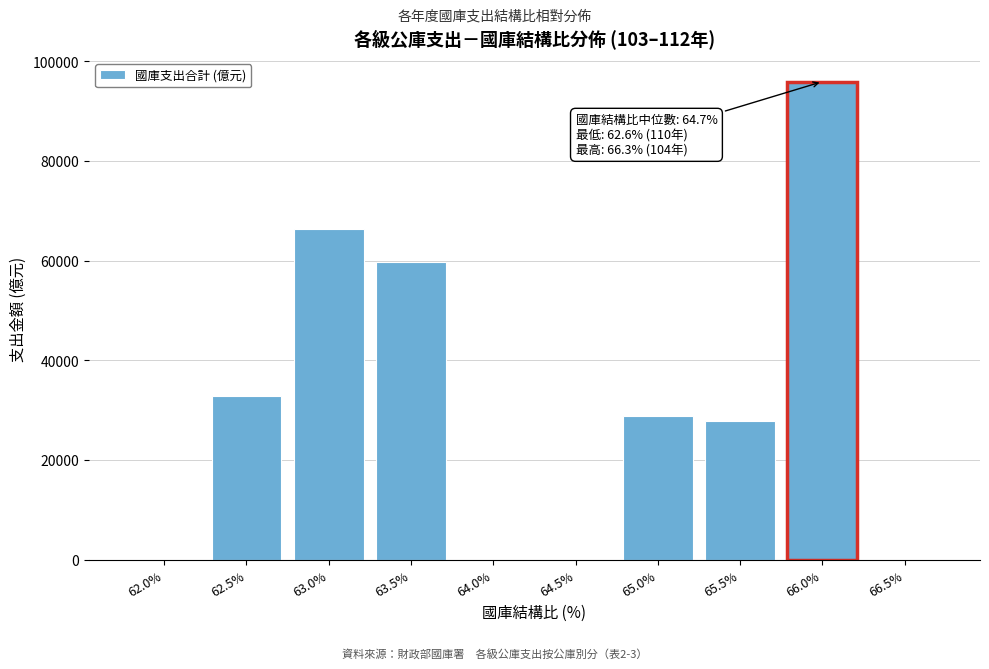

Reading left to right, list all the values displayed in this chart.

62.0%=0	62.5%=32837	63.0%=66304	63.5%=59718	64.0%=0	64.5%=0	65.0%=28886	65.5%=27902	66.0%=95913	66.5%=0